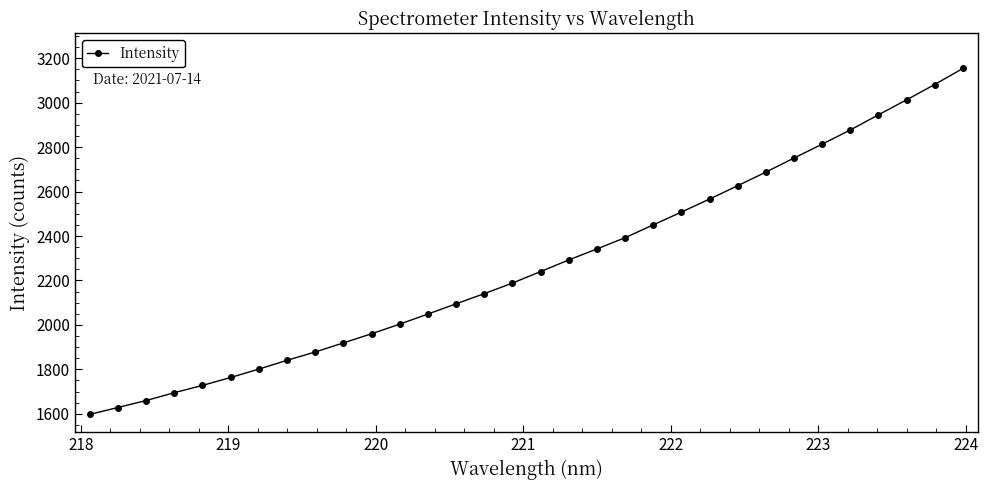

What is the smallest value displayed?

1597.3